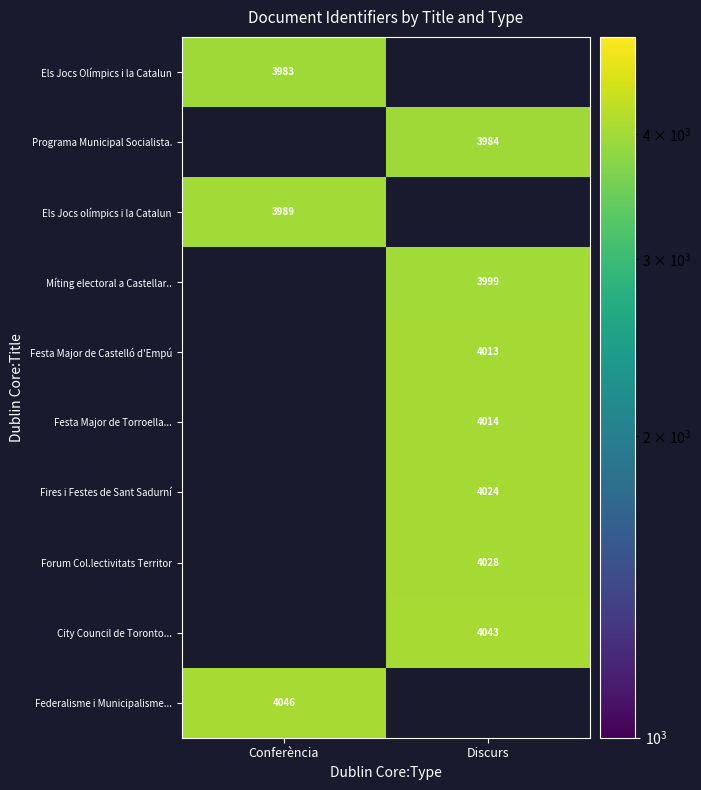

Is it true that Programa Municipal Socialista. equals 3984 at Discurs?

True